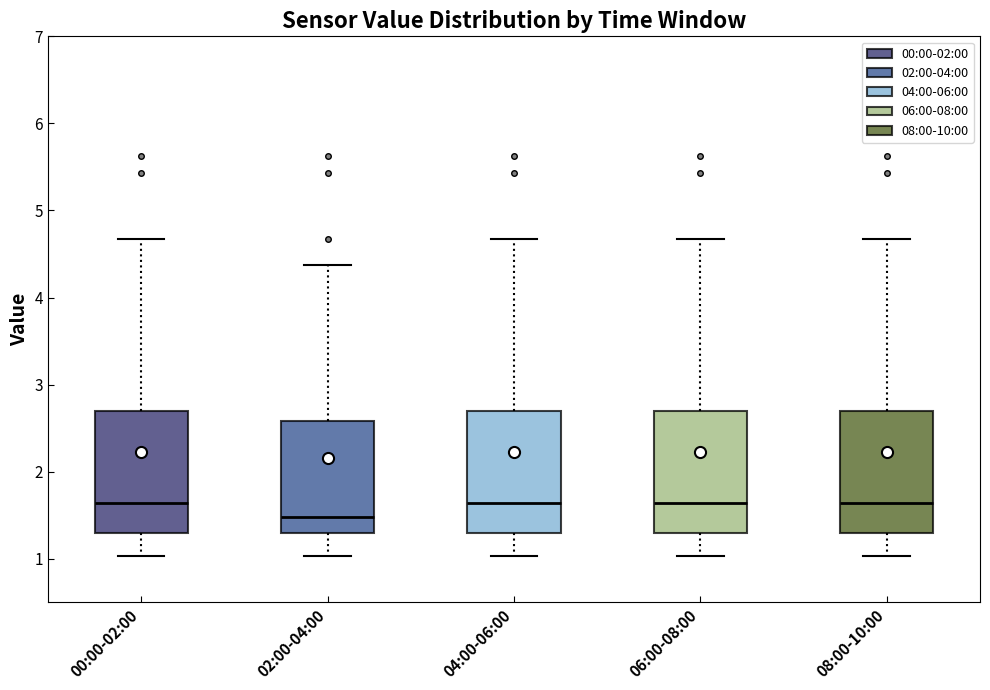

Reading left to right, transcribe this box plot: for each box, give where its median line is, the range the box spans, and where its two whiskers end, as read against the y-axis. The values are not printed on the chart, so give them approximately, as read against the axis.

00:00-02:00: median 1.6, box 1.3 to 2.7, whiskers 1.0 to 4.7
02:00-04:00: median 1.5, box 1.3 to 2.6, whiskers 1.0 to 4.4
04:00-06:00: median 1.6, box 1.3 to 2.7, whiskers 1.0 to 4.7
06:00-08:00: median 1.6, box 1.3 to 2.7, whiskers 1.0 to 4.7
08:00-10:00: median 1.6, box 1.3 to 2.7, whiskers 1.0 to 4.7